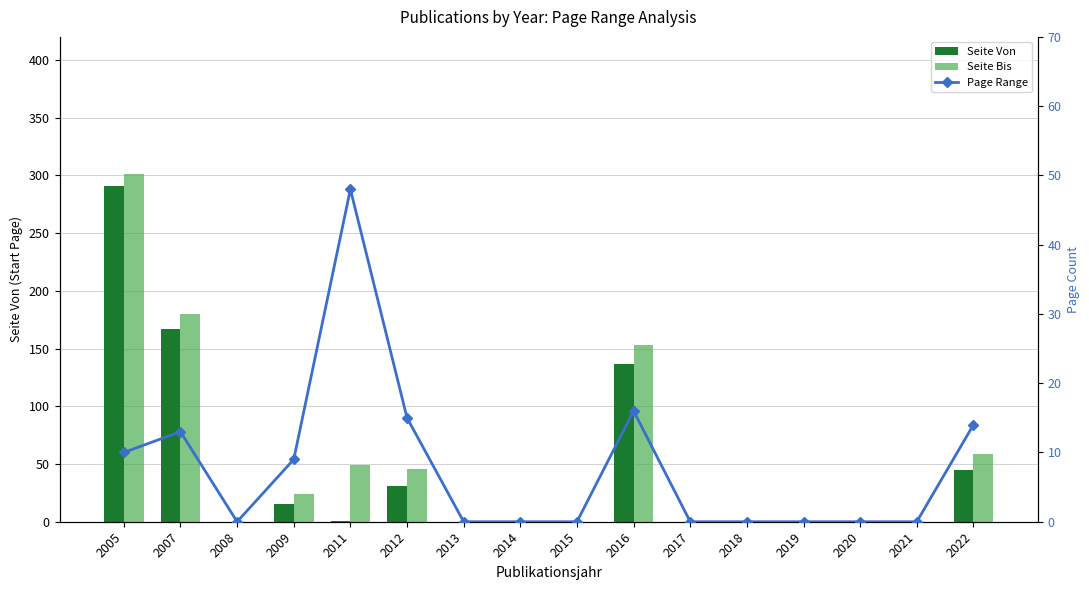

Where is Seite Bis nearest to the value 150?

2016